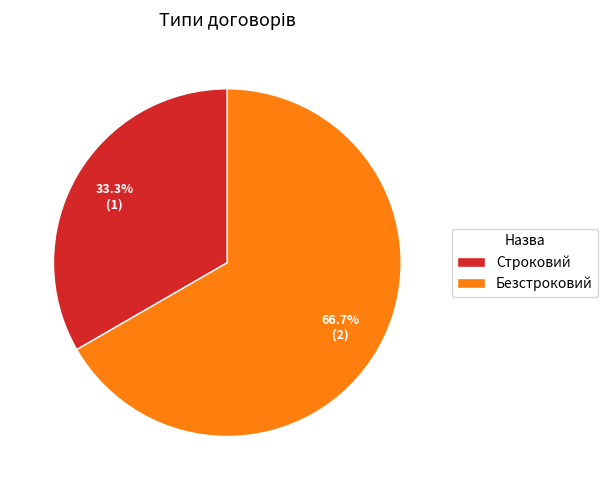

The Строковий slice represents 21% of the pie. True or false?

False